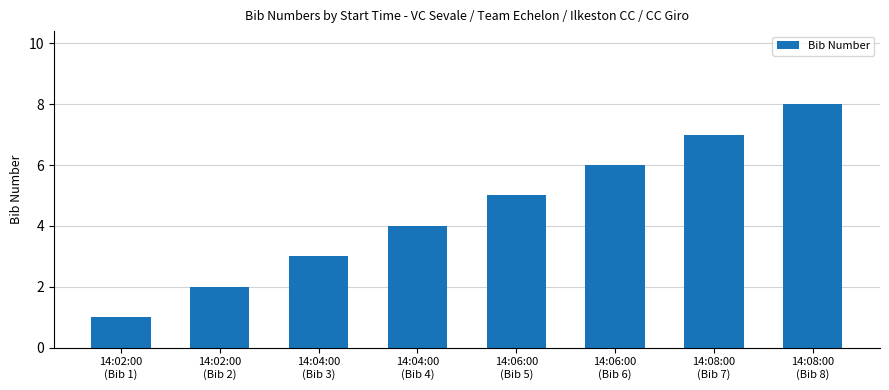

Reading left to right, what are all the values shown in this chart?

1	2	3	4	5	6	7	8